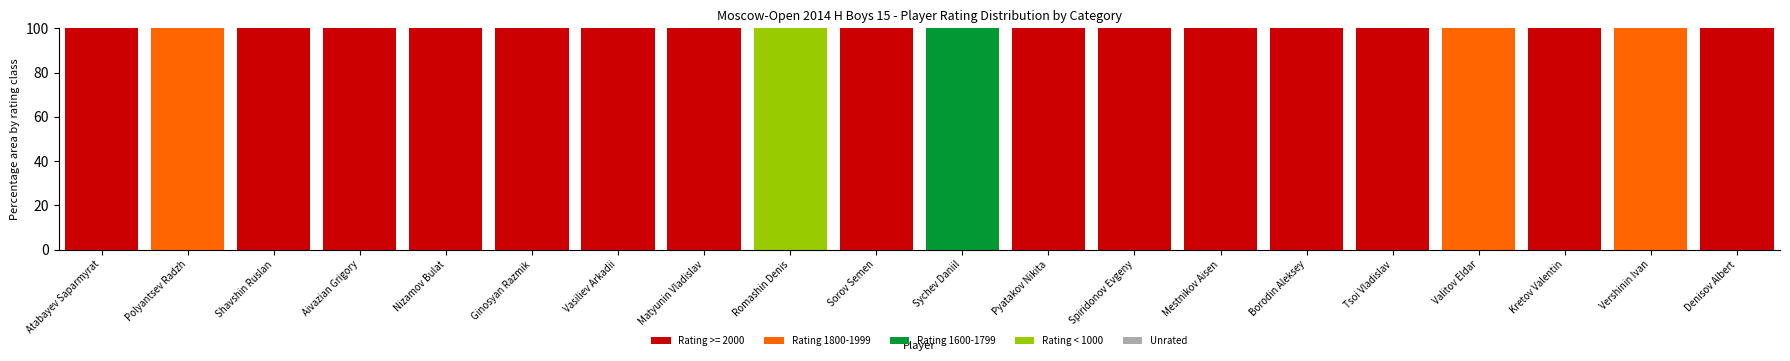

What is the total value across all series at Vershinin Ivan?

100